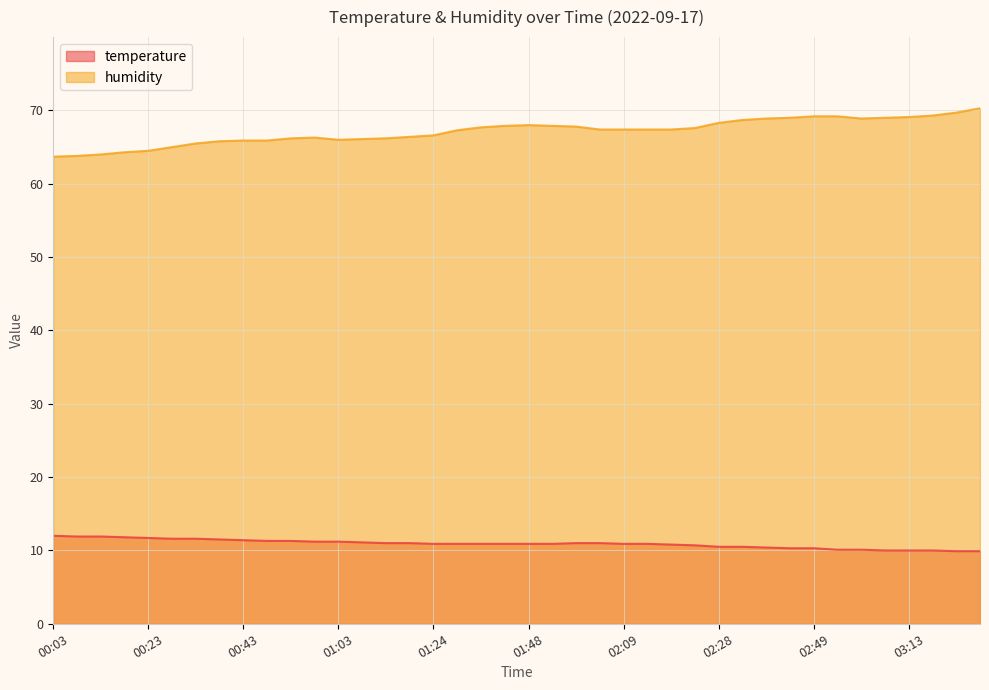

The humidity series shows 69.0 at 03:09. True or false?

True